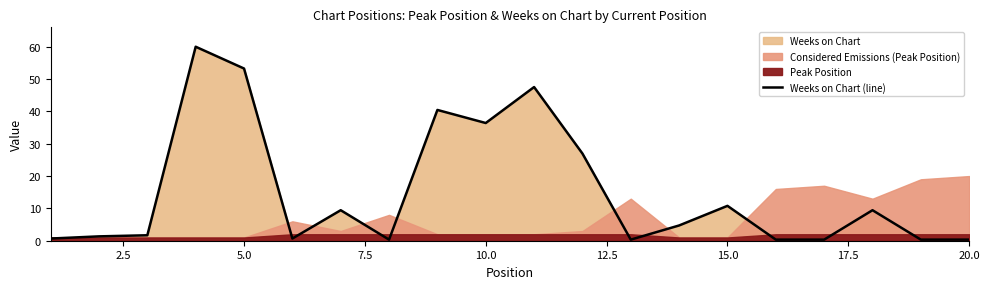

How many lines are shown in the chart?

1